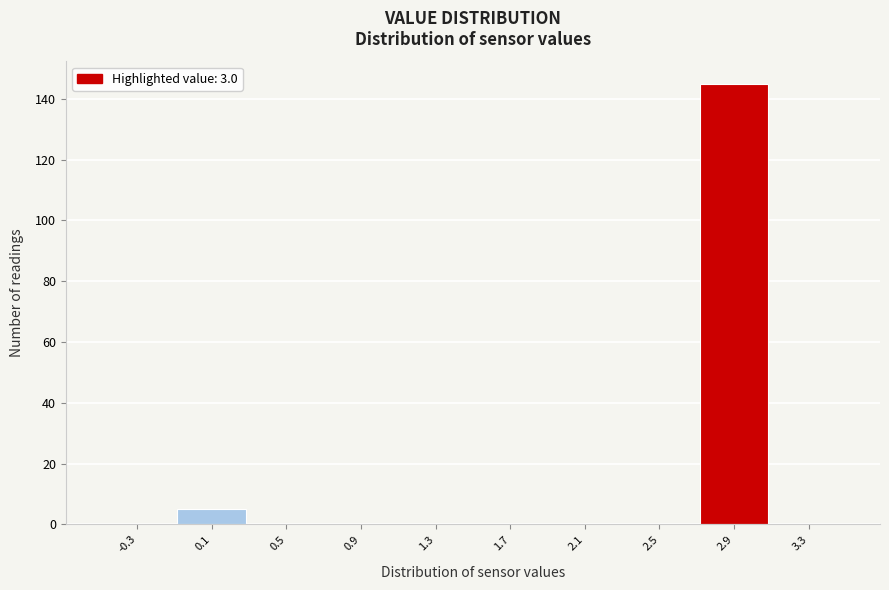

Reading left to right, list every bar in this chart as the range it spans on the x-axis followed by its height. The values are not printed on the chart, so give them approximately, as read against the axis.

-0.5 to -0.1: 0
-0.1 to 0.3: 6
0.3 to 0.7: 0
0.7 to 1.1: 0
1.1 to 1.5: 0
1.5 to 1.9: 0
1.9 to 2.3: 0
2.3 to 2.7: 0
2.7 to 3.1: 146
3.1 to 3.5: 0